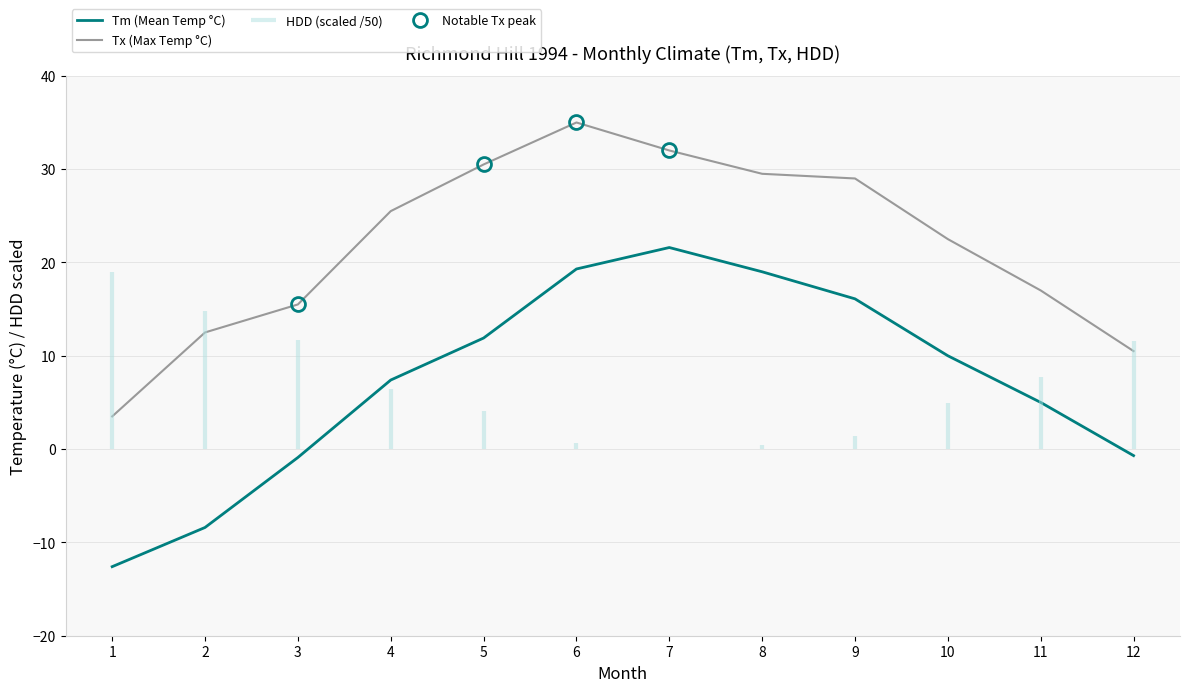

What value does the Tx (Max Temp °C) series have at 3?

15.5